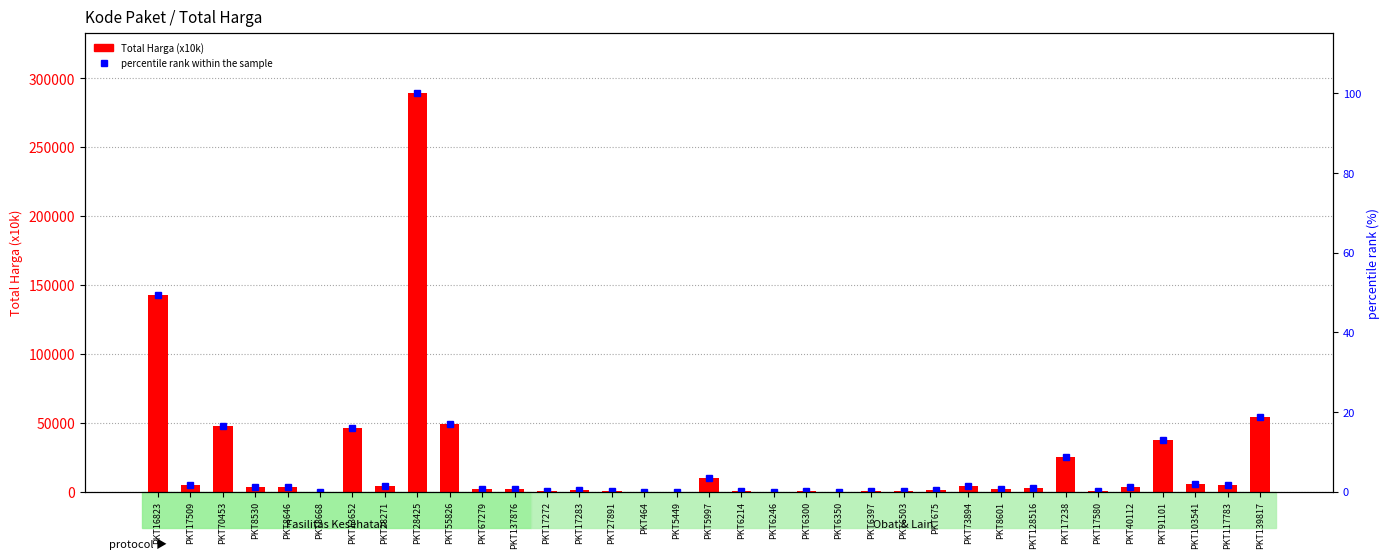

Rank the series by their average value, from highest to lowest.

Total Harga (x10k), percentile rank within the sample